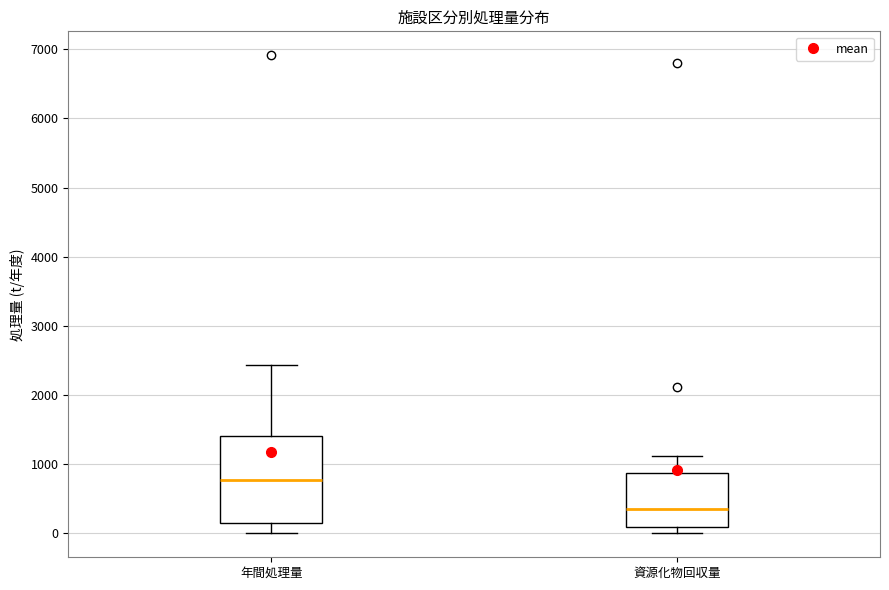

Reading left to right, transcribe this box plot: for each box, give where its median line is, the range the box spans, and where its two whiskers end, as read against the y-axis. The values are not printed on the chart, so give them approximately, as read against the axis.

年間処理量: median 800, box 200 to 1400, whiskers 0 to 2400
資源化物回収量: median 400, box 100 to 900, whiskers 0 to 1100